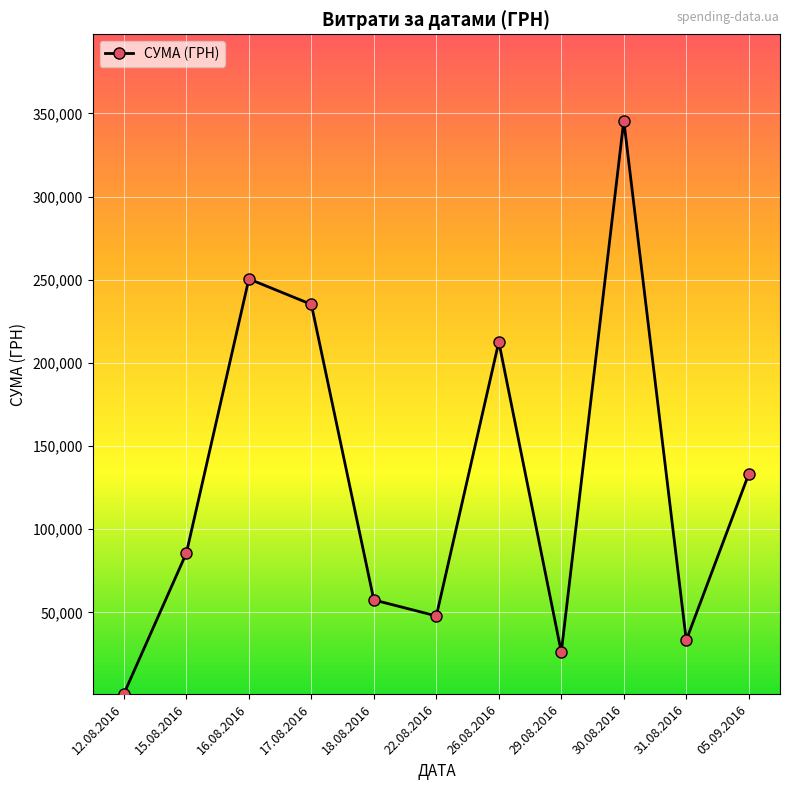

What value does the data have at 18.08.2016?

57437.1